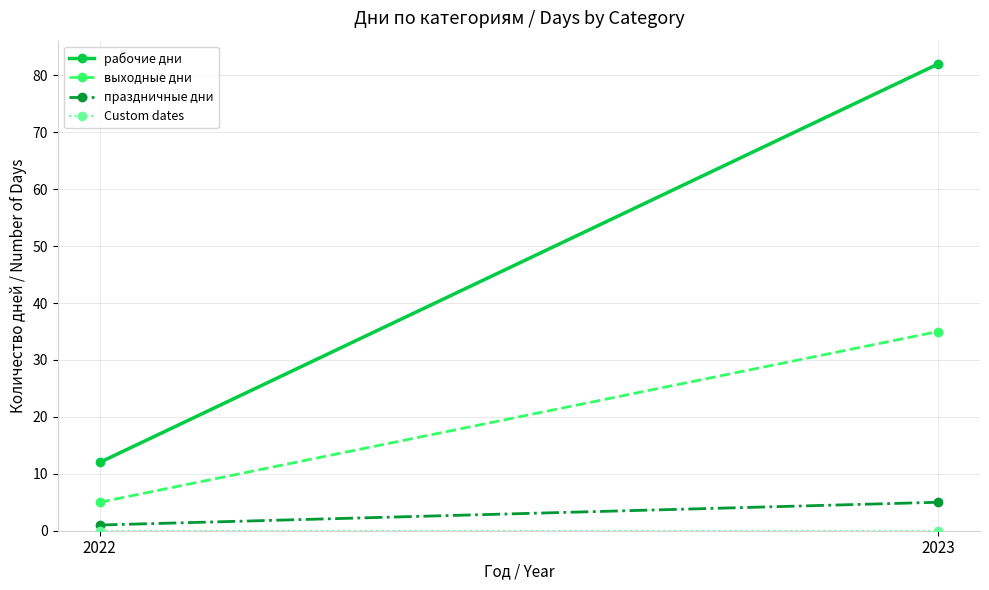

Reading left to right, transcribe all the data shown in this chart.

рабочие дни: 12	82
выходные дни: 5	35
праздничные дни: 1	5
Custom dates: 0	0